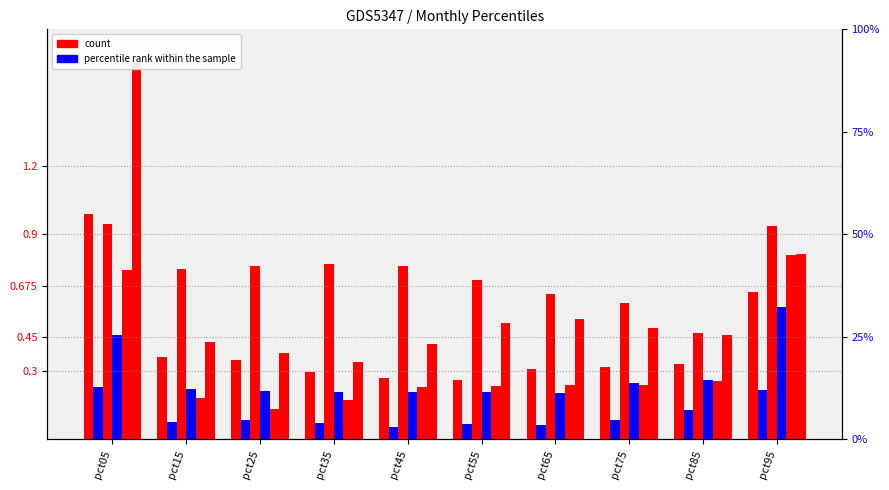

What is the spread (max minus min) of values at pct75?

0.5